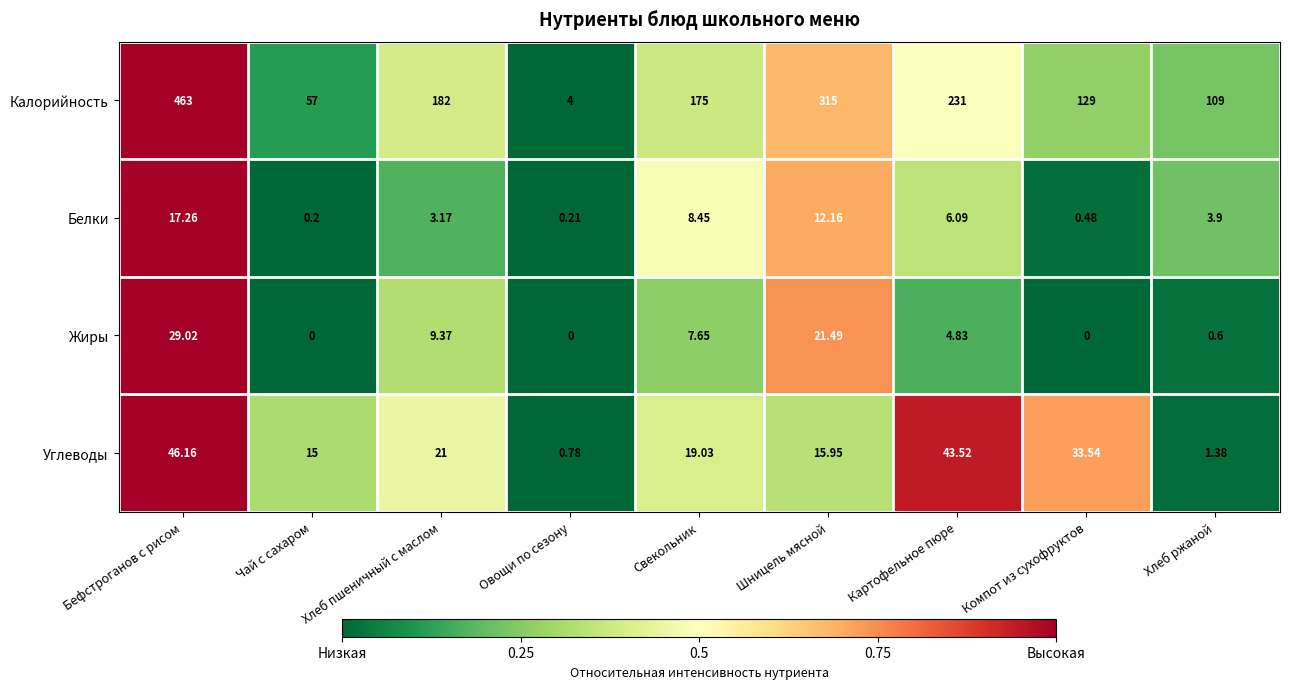

How many data points does each series have?

9